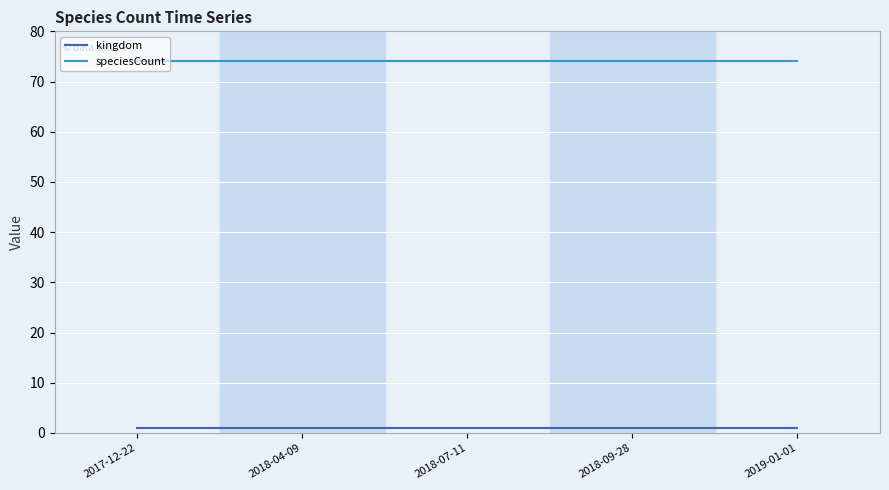

What is the sum of all speciesCount values?

370